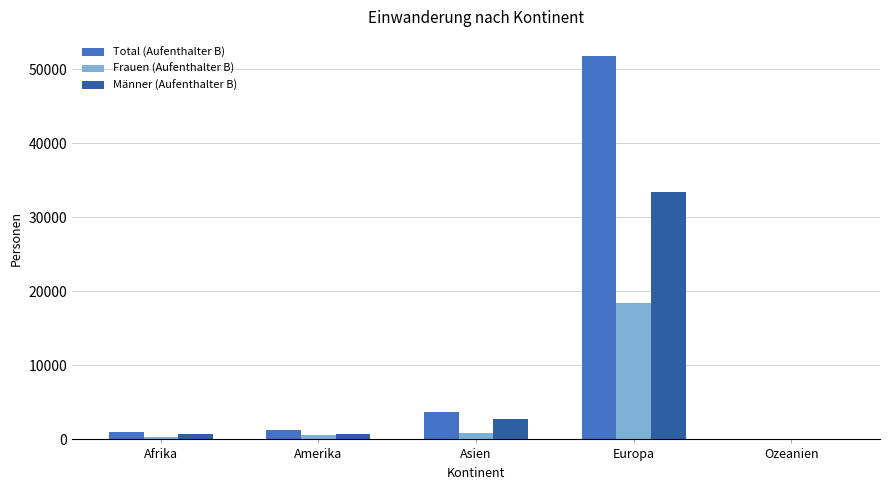

At which label is Männer (Aufenthalter B) closest to 16735?

Asien